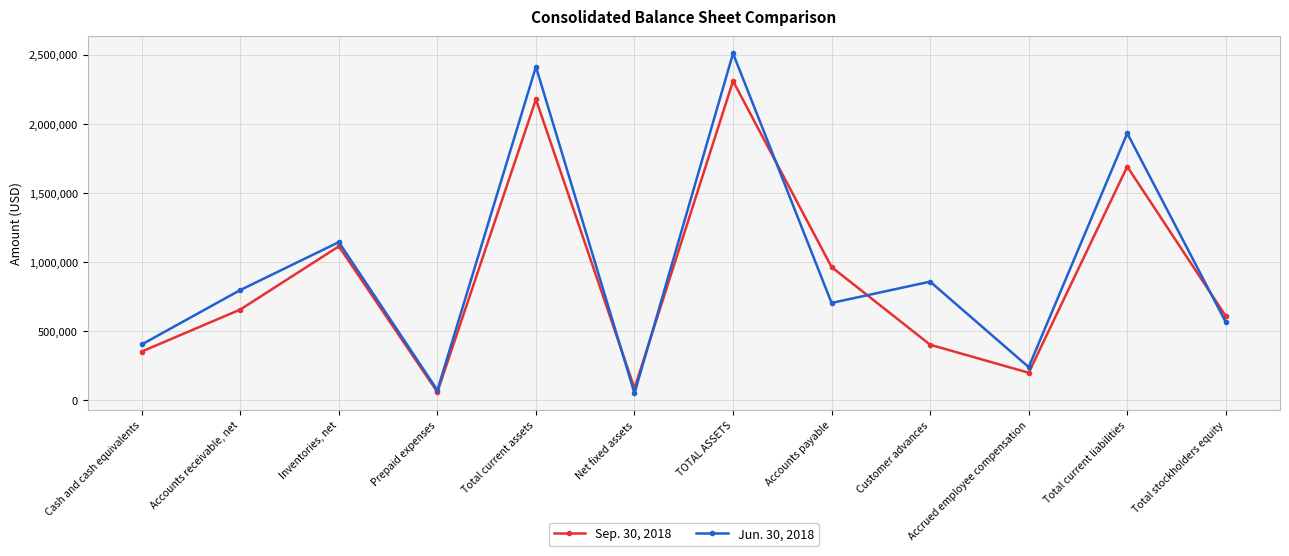

True or false: Sep. 30, 2018 has a value of 1520393 at Accounts payable.

False